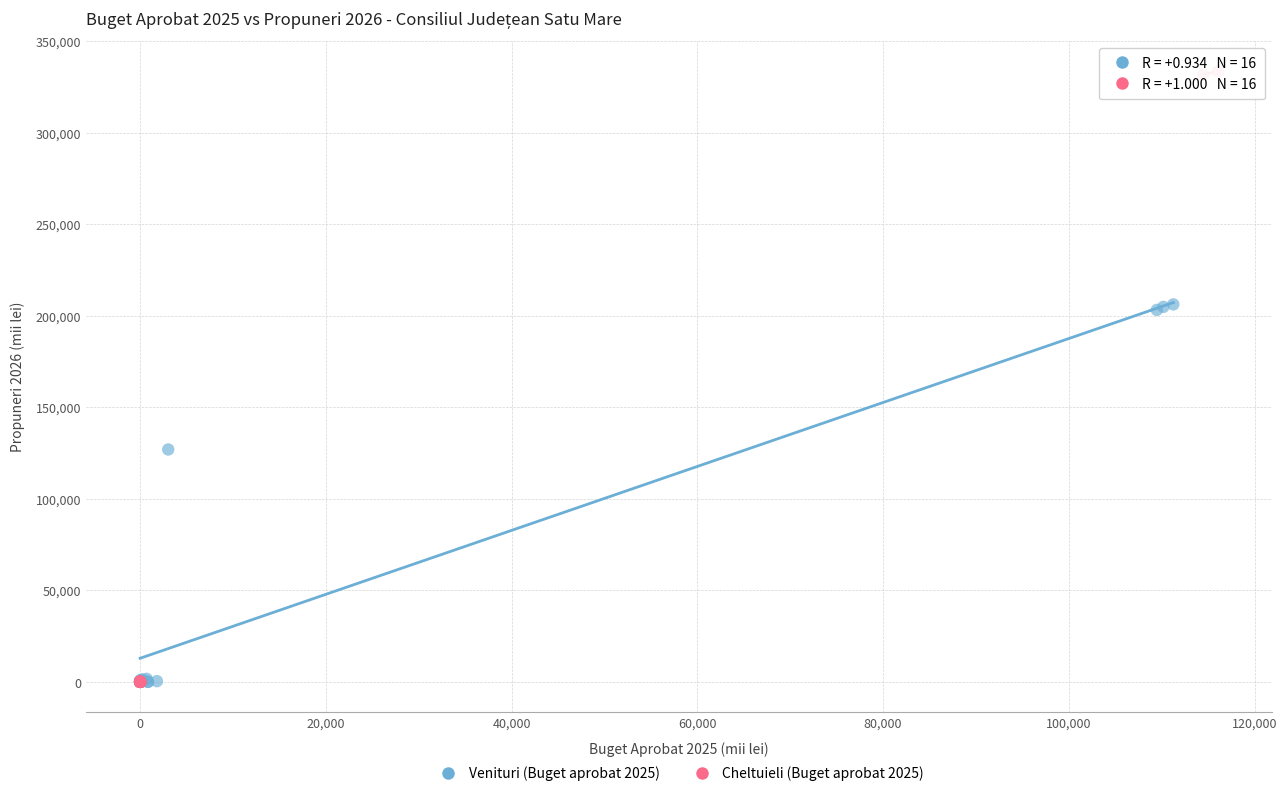

What are all the series names shown in the legend?

Venituri (Buget aprobat 2025), Cheltuieli (Buget aprobat 2025)